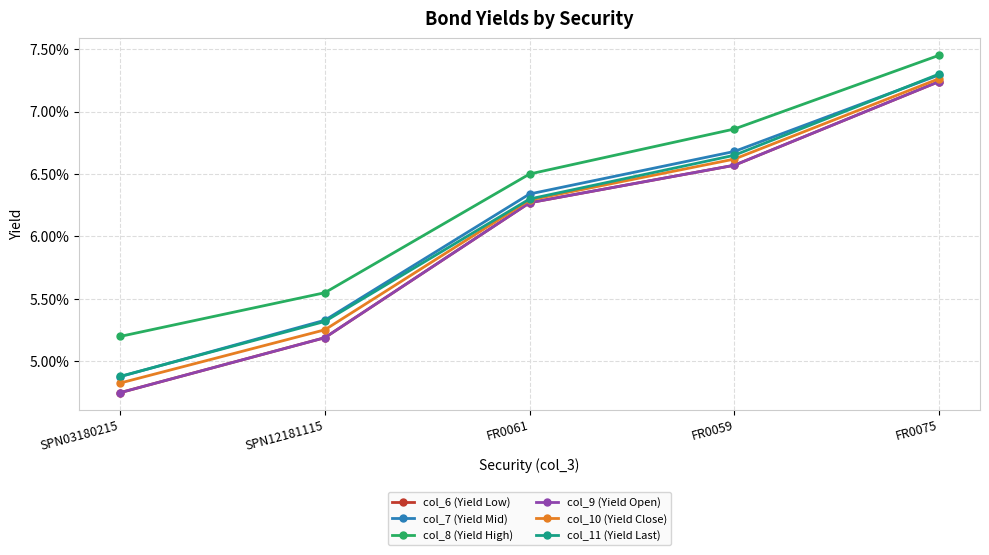

True or false: col_6 (Yield Low) has a value of 0.1 at SPN12181115.

True